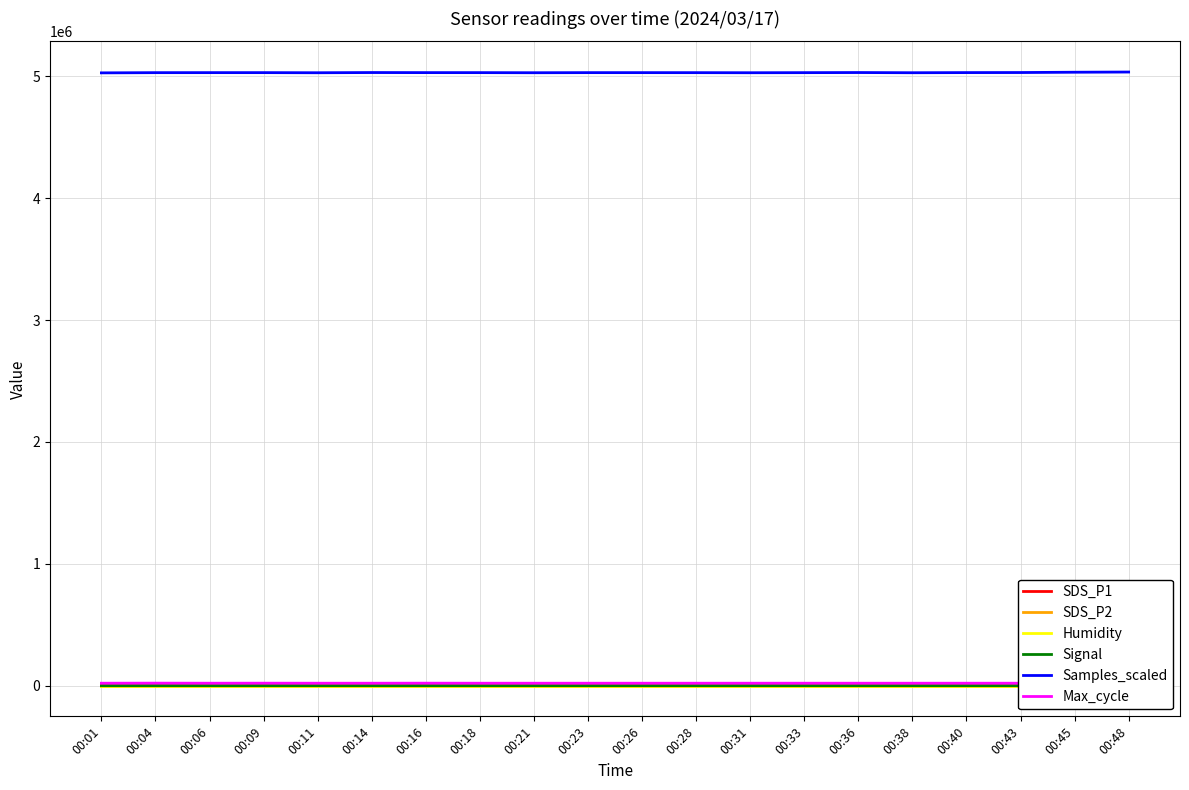

What is the maximum value for Max_cycle?

20649.0